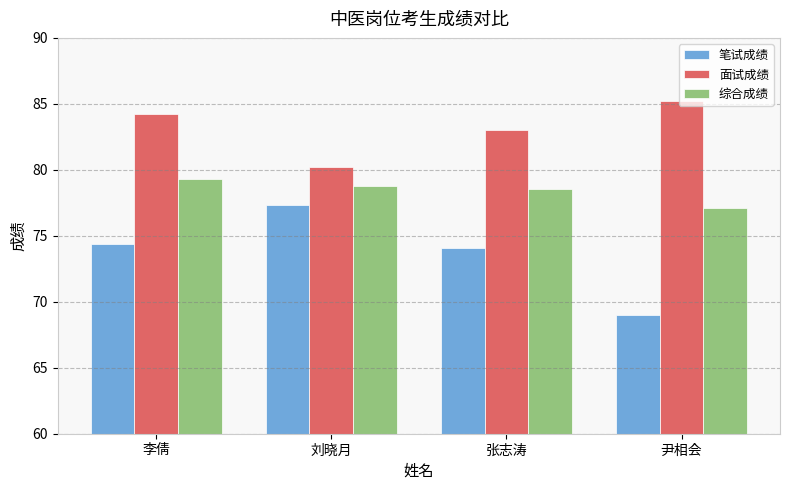

What is the label of the 1st bar from the right?

尹相会